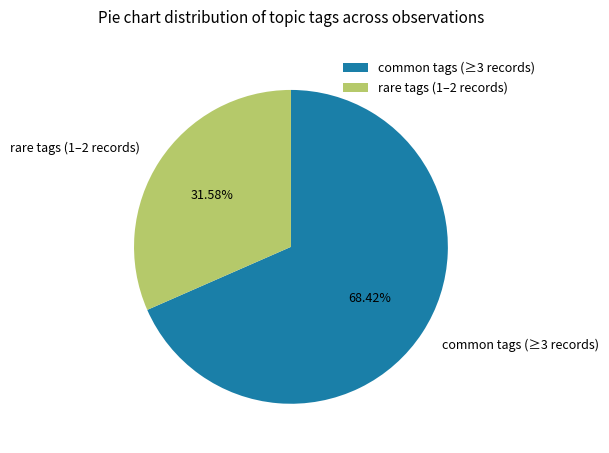

How many segments does this pie chart have?

2